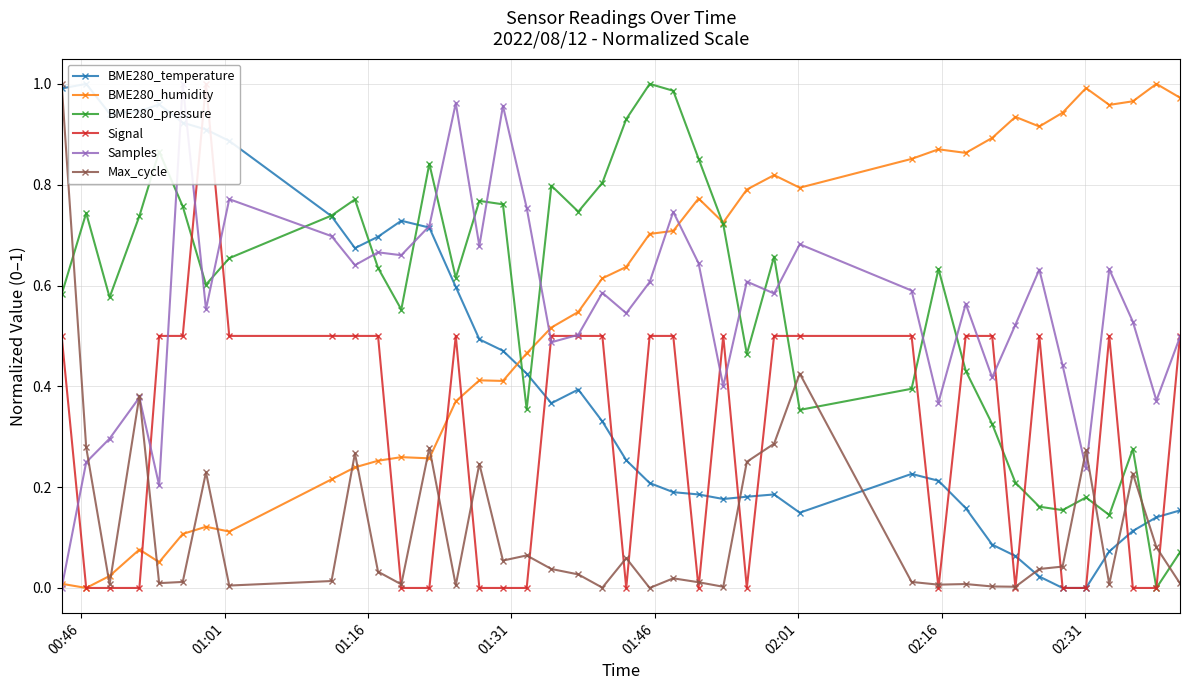

True or false: Max_cycle has more than 2 interior local peaks.

True